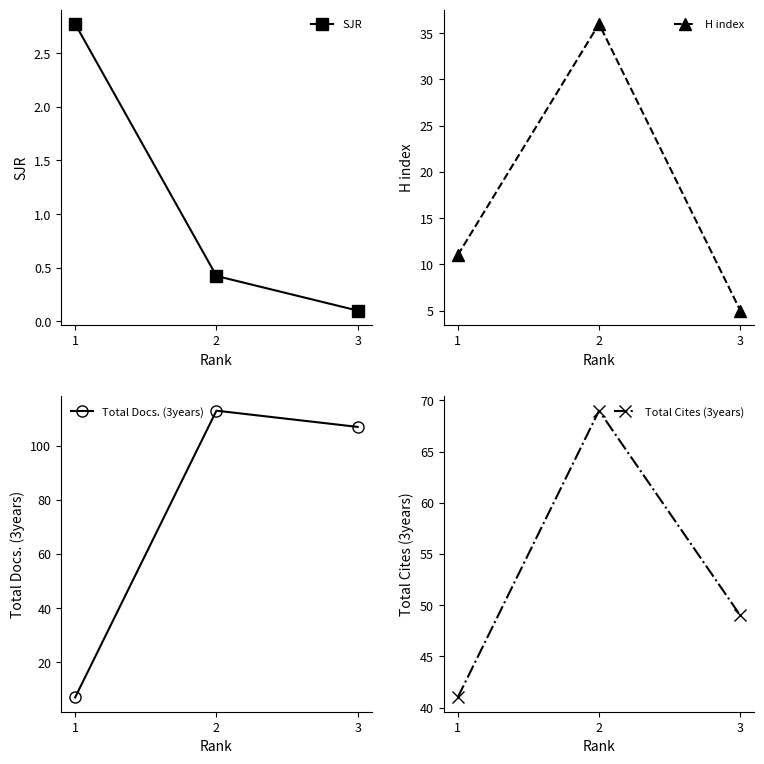

What is the value of the SJR point at the 2nd from the left?

0.4